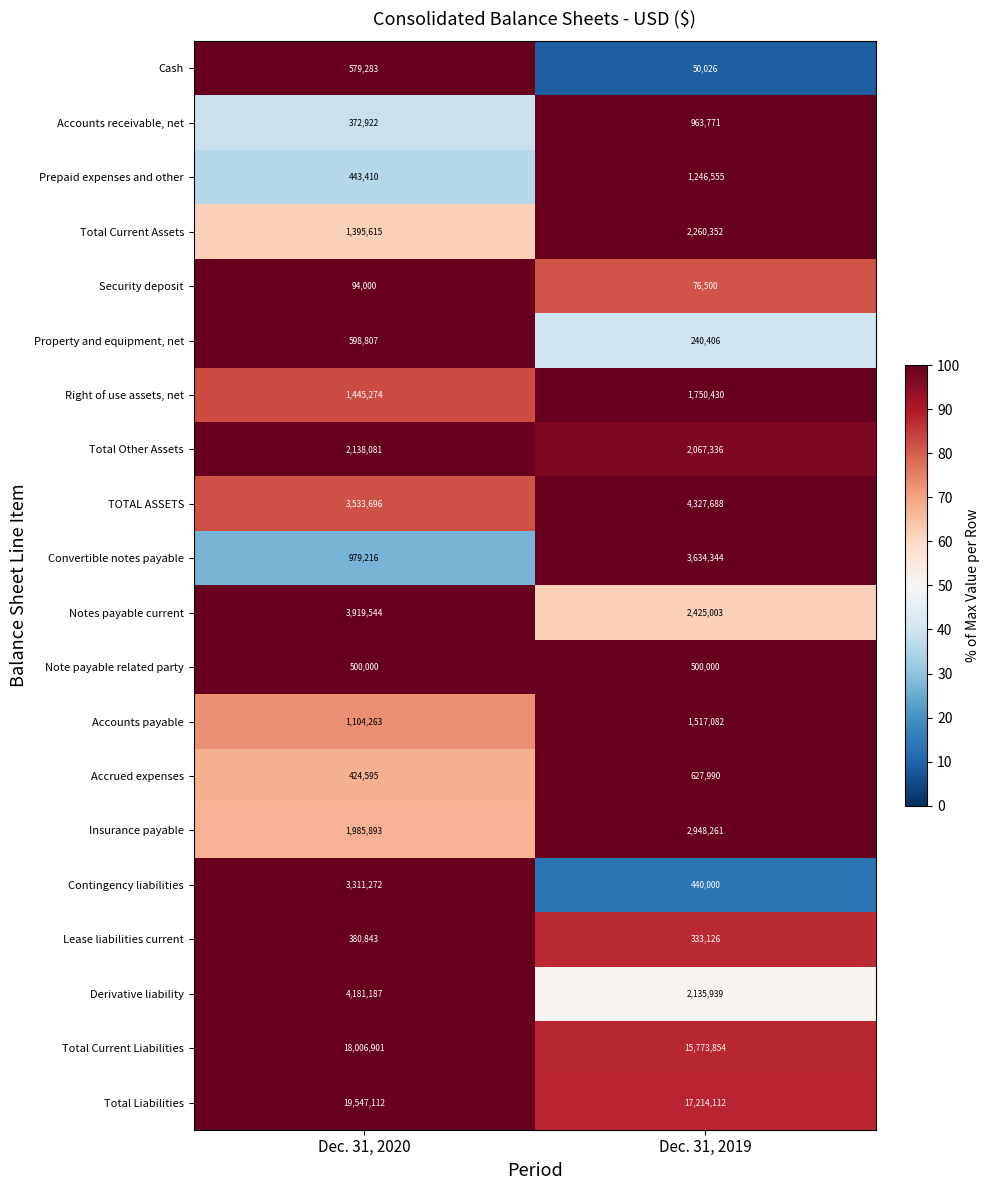

Which series has the widest spread of values?

Contingency liabilities